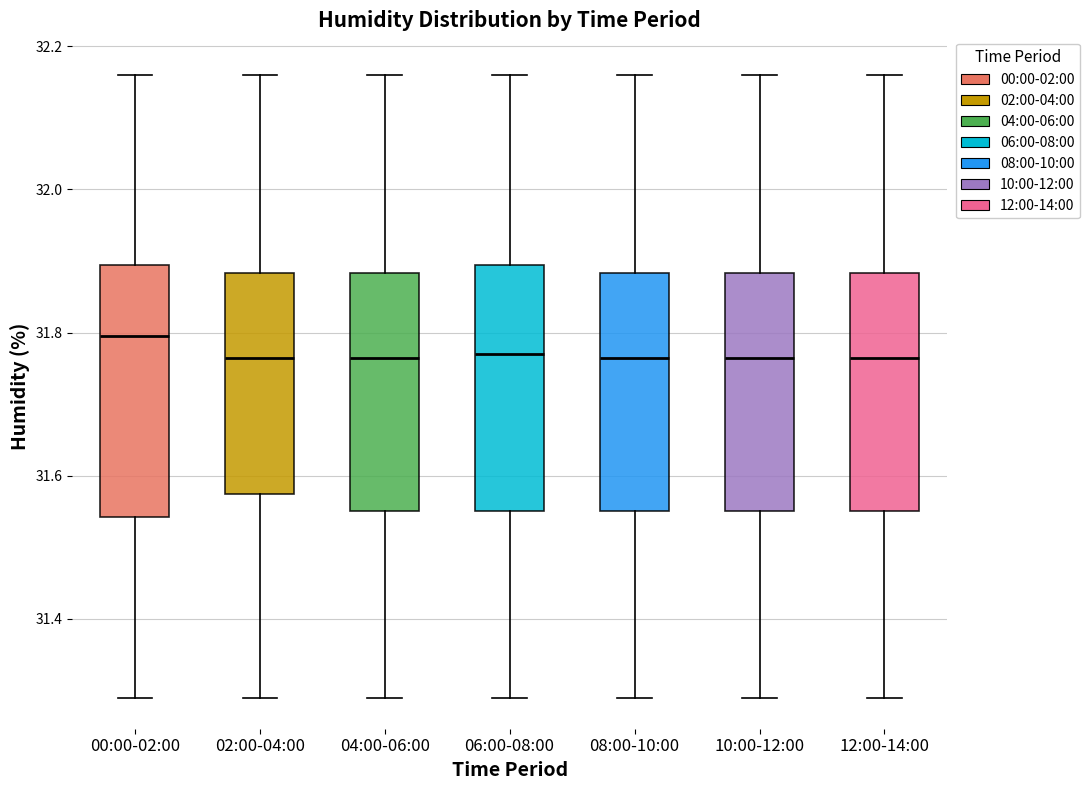

Reading left to right, transcribe this box plot: for each box, give where its median line is, the range the box spans, and where its two whiskers end, as read against the y-axis. The values are not printed on the chart, so give them approximately, as read against the axis.

00:00-02:00: median 31.80, box 31.54 to 31.90, whiskers 31.30 to 32.16
02:00-04:00: median 31.76, box 31.58 to 31.88, whiskers 31.30 to 32.16
04:00-06:00: median 31.76, box 31.56 to 31.88, whiskers 31.30 to 32.16
06:00-08:00: median 31.78, box 31.56 to 31.90, whiskers 31.30 to 32.16
08:00-10:00: median 31.76, box 31.56 to 31.88, whiskers 31.30 to 32.16
10:00-12:00: median 31.76, box 31.56 to 31.88, whiskers 31.30 to 32.16
12:00-14:00: median 31.76, box 31.56 to 31.88, whiskers 31.30 to 32.16